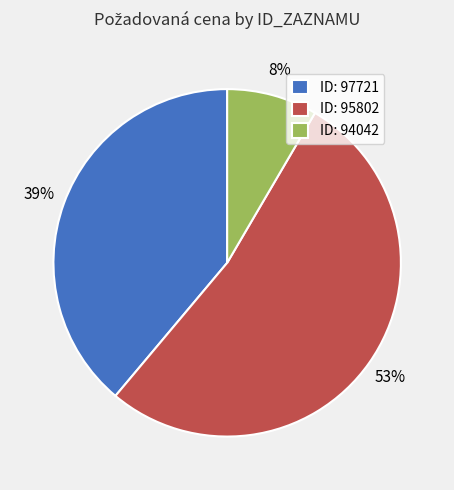

Is there a majority slice in this chart?

Yes